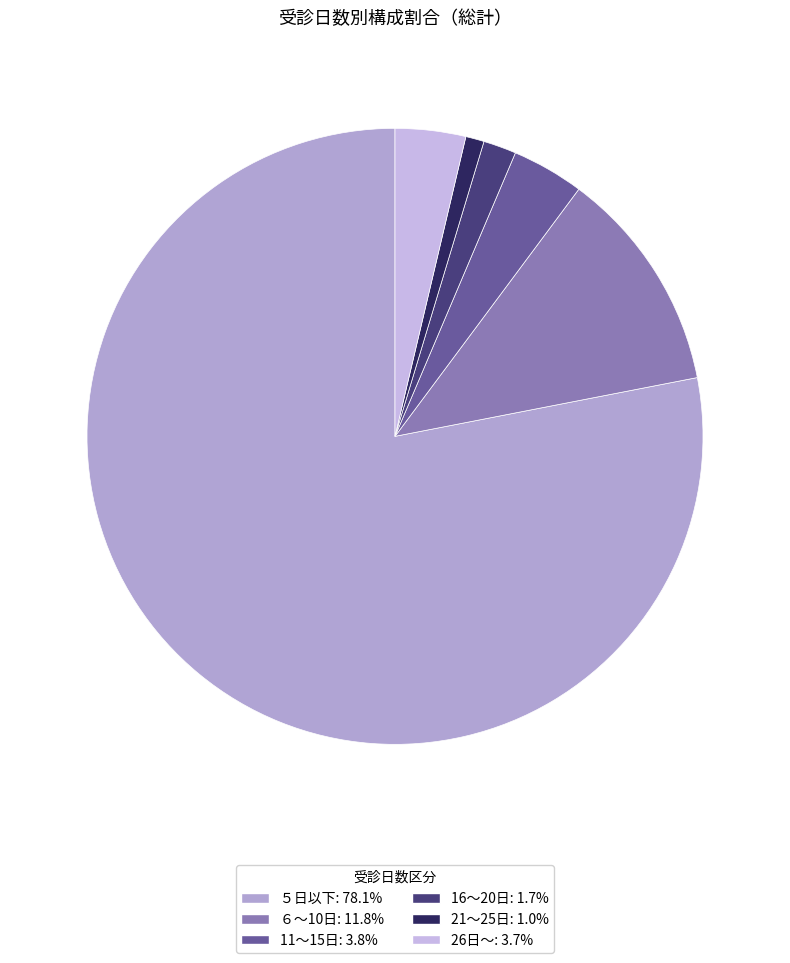

To the nearest percent, what portion does 16～20日 represent?

2%